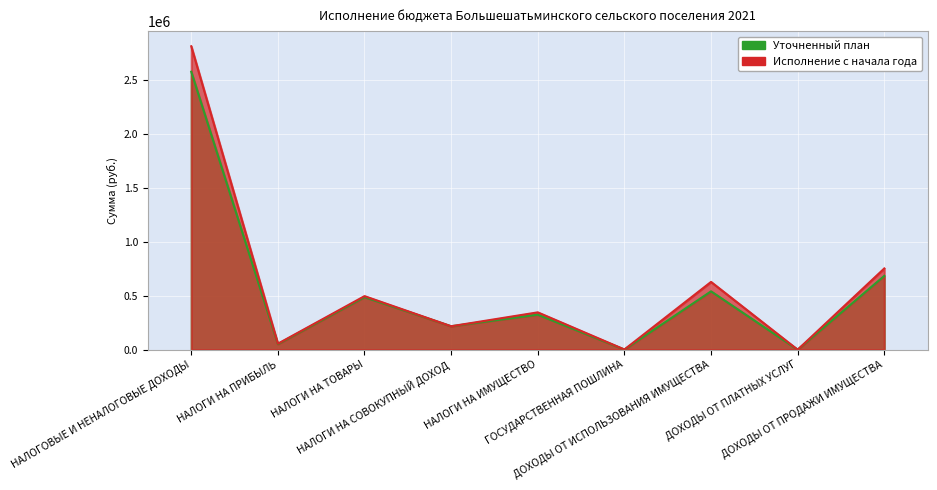

What are all the series names shown in the legend?

Уточненный план, Исполнение с начала года